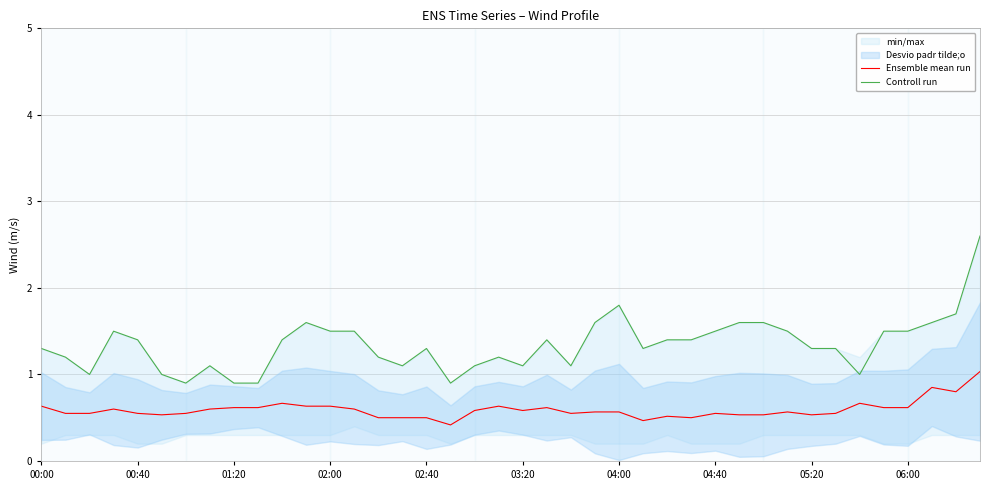

The value of Ensemble mean run at 14 is 0.5. True or false?

True